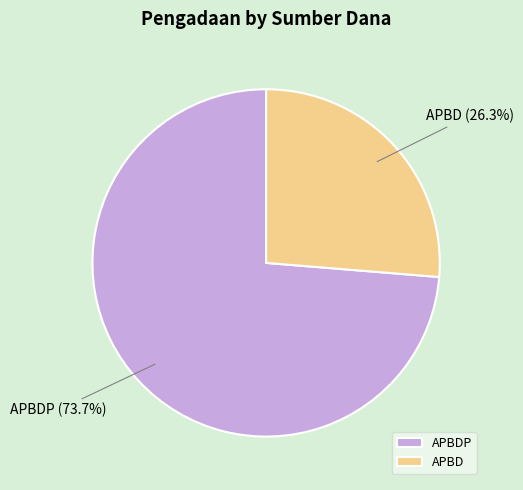

Which has a higher value, APBDP or APBD?

APBDP